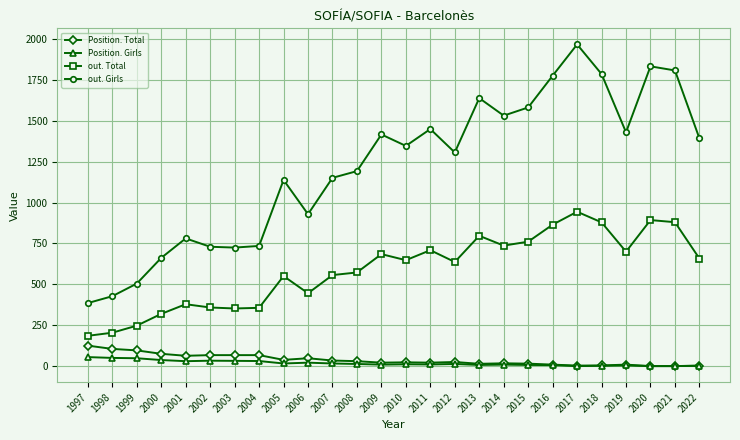

True or false: out. Total and Position. Girls cross at least once.

False